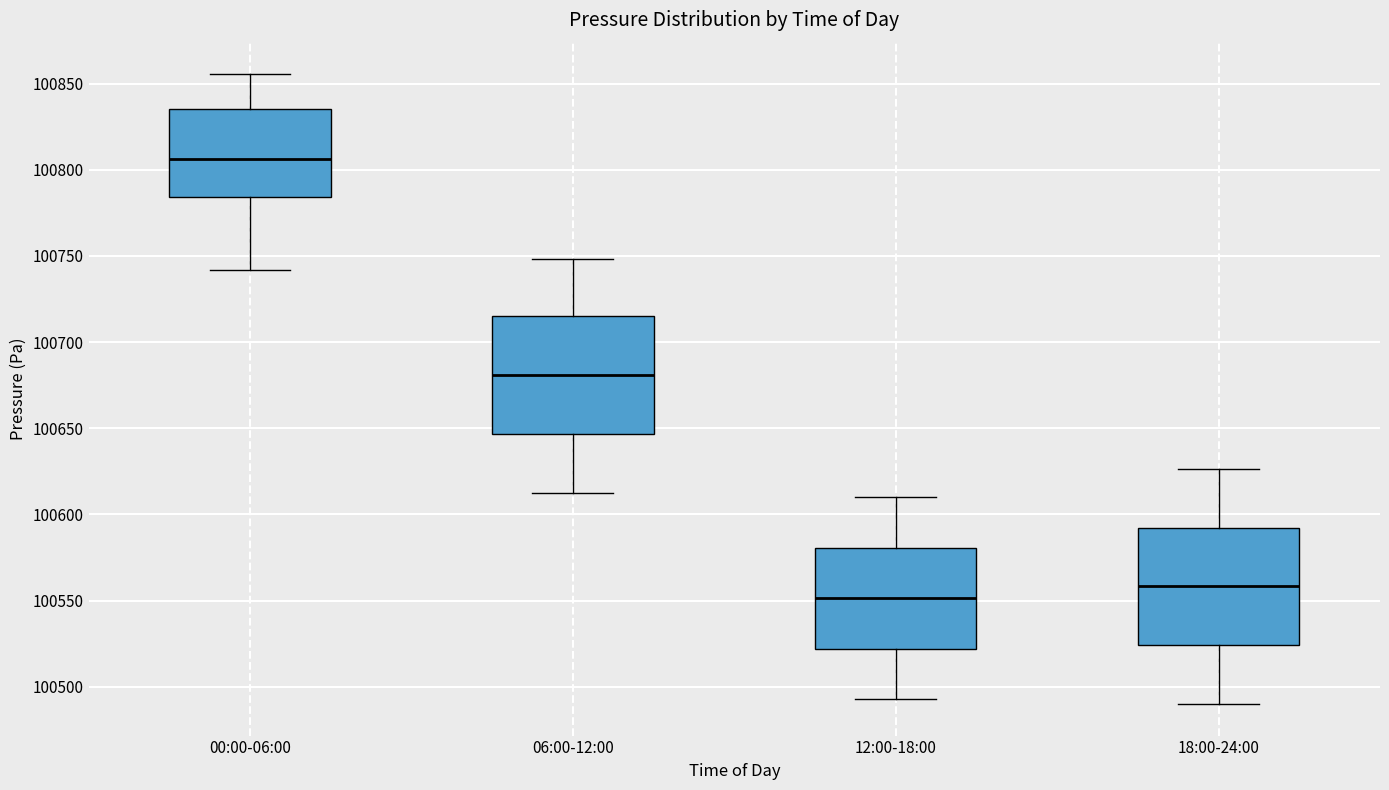

Which box has the highest median line?

00:00-06:00